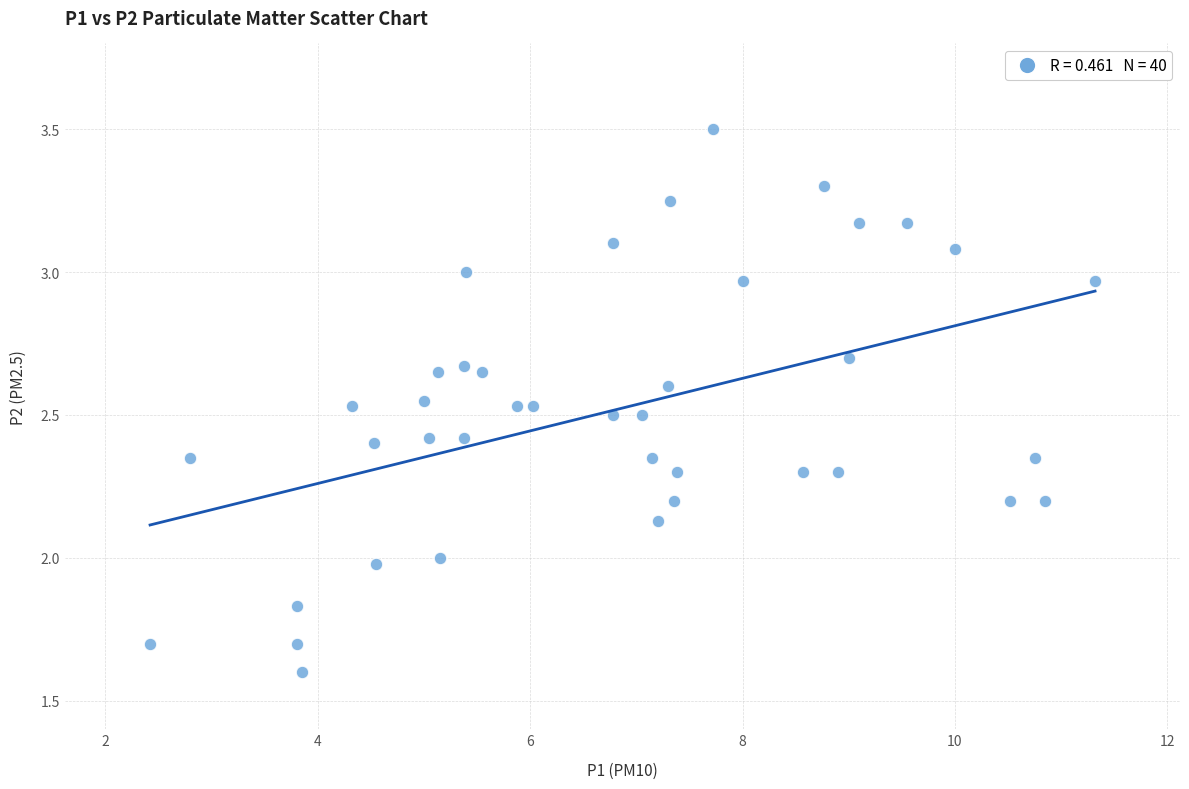

What is the range of Y values (max minus min)?

1.9